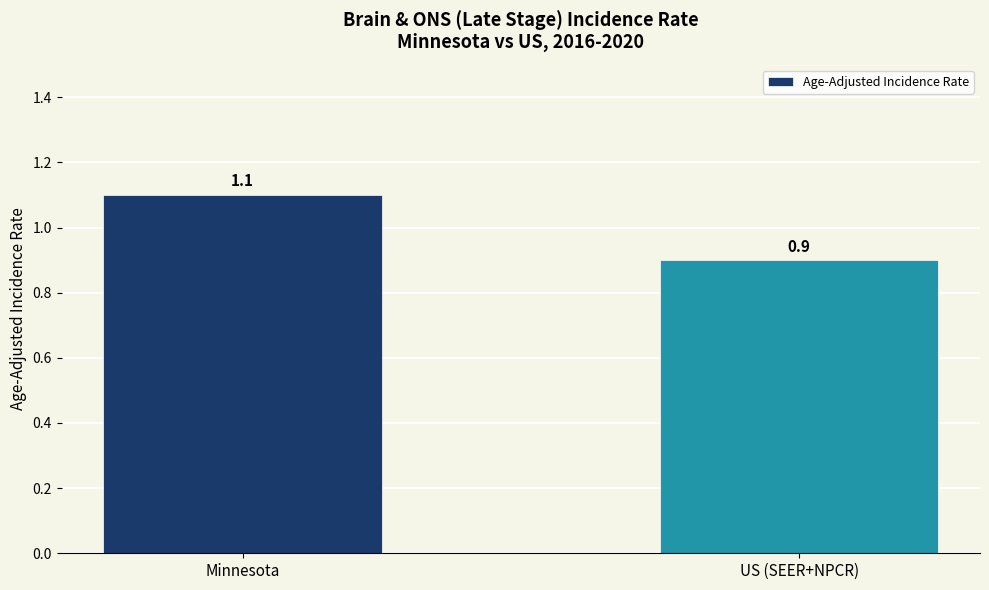

What is the value of the 1st bar from the left?

1.1